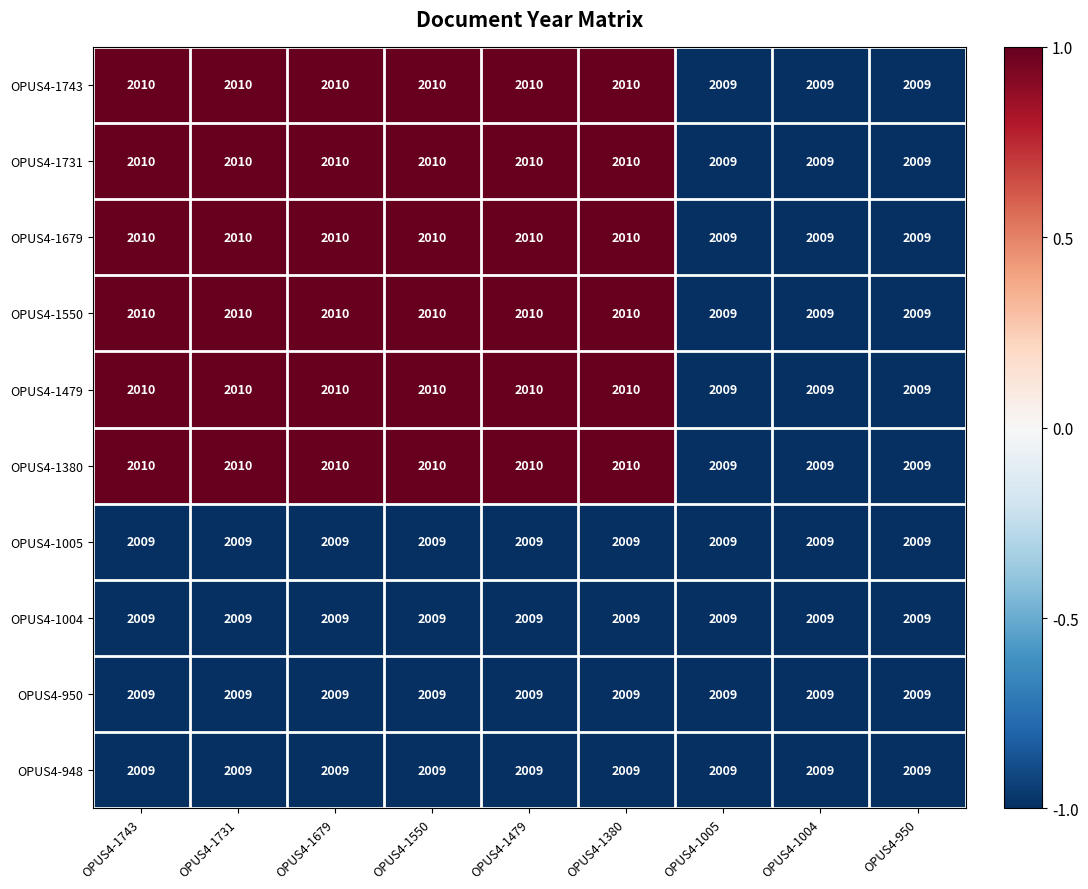

What is the difference between the highest and lowest values at OPUS4-1743?

1